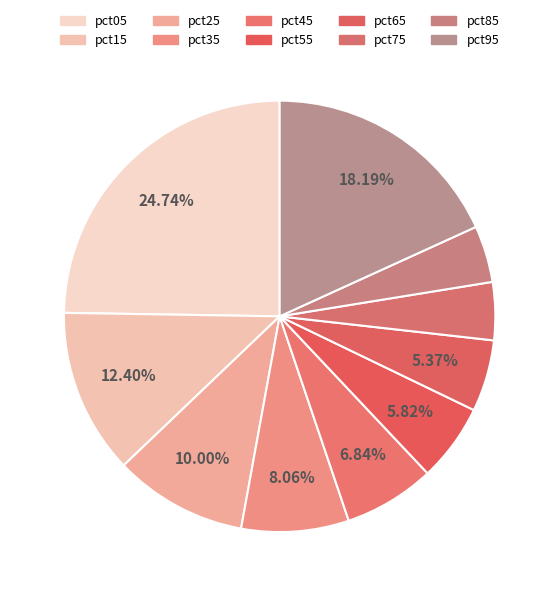

Count the number of slices in the pie.

10